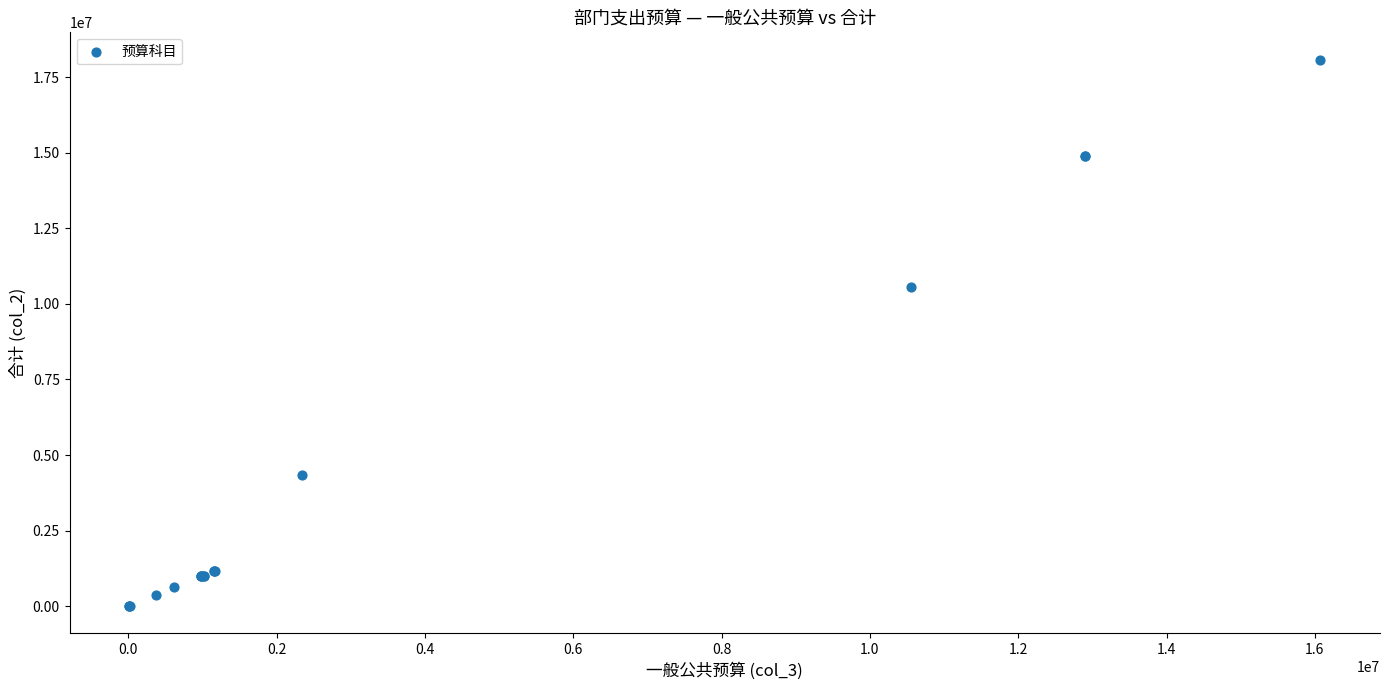

What Y value in the scatter plot is closest to 9043521?

10556676.4